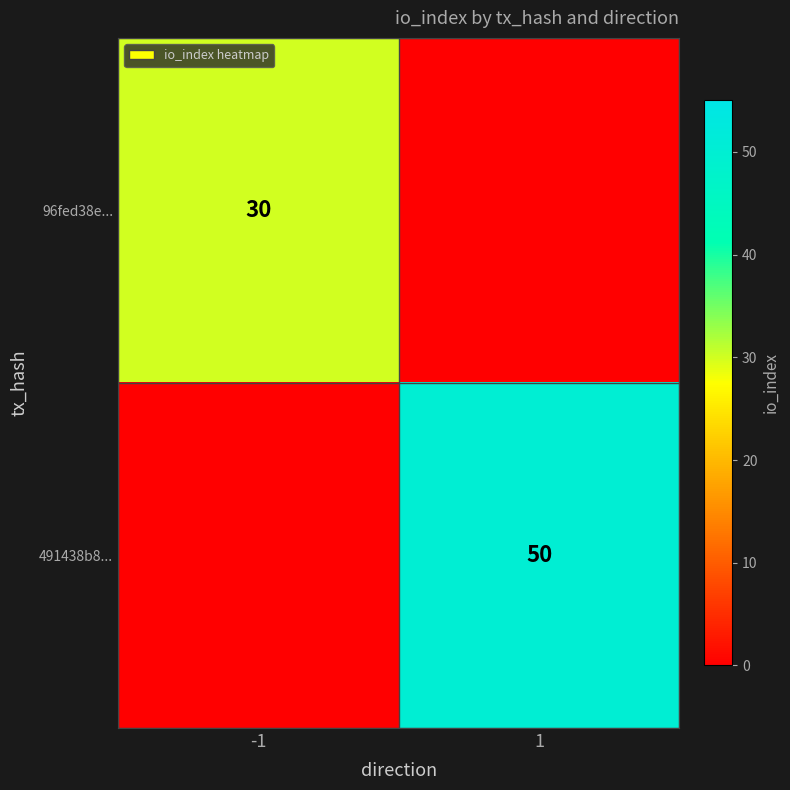

The 491438b8... series shows 23 at 1. True or false?

False